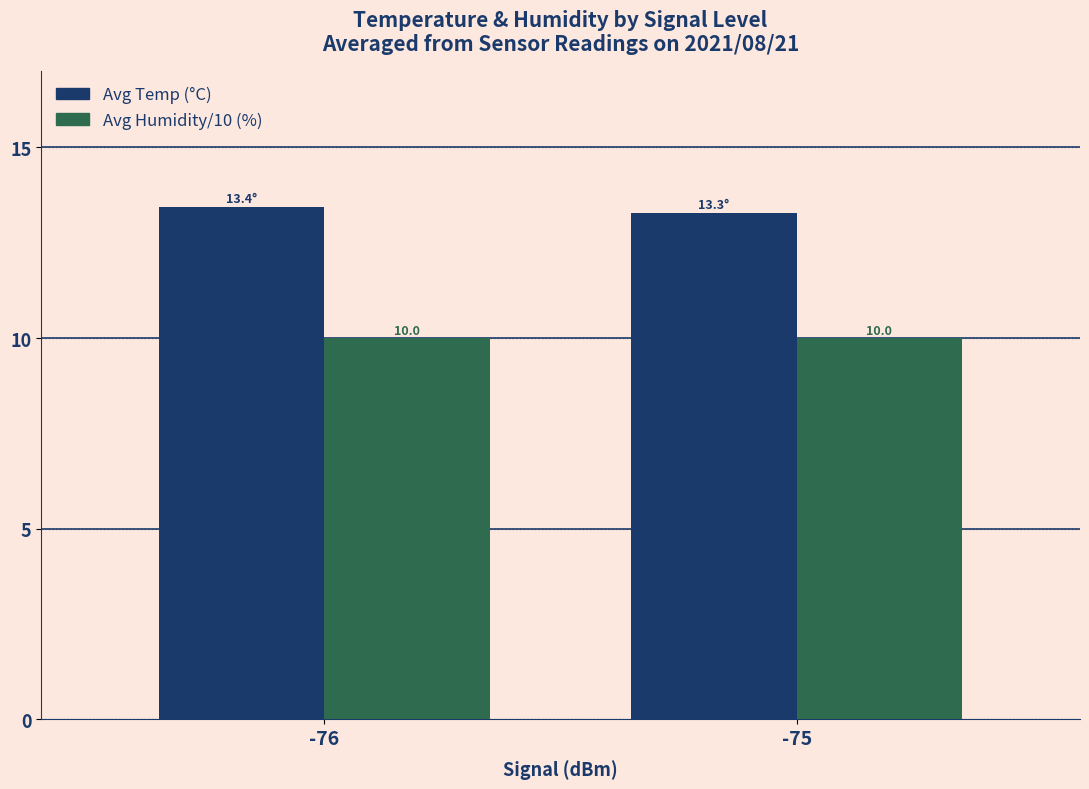

Reading left to right, transcribe all the data shown in this chart.

Temp (°C): 13.4	13.3
Humidity/10 (%): 10.0	10.0